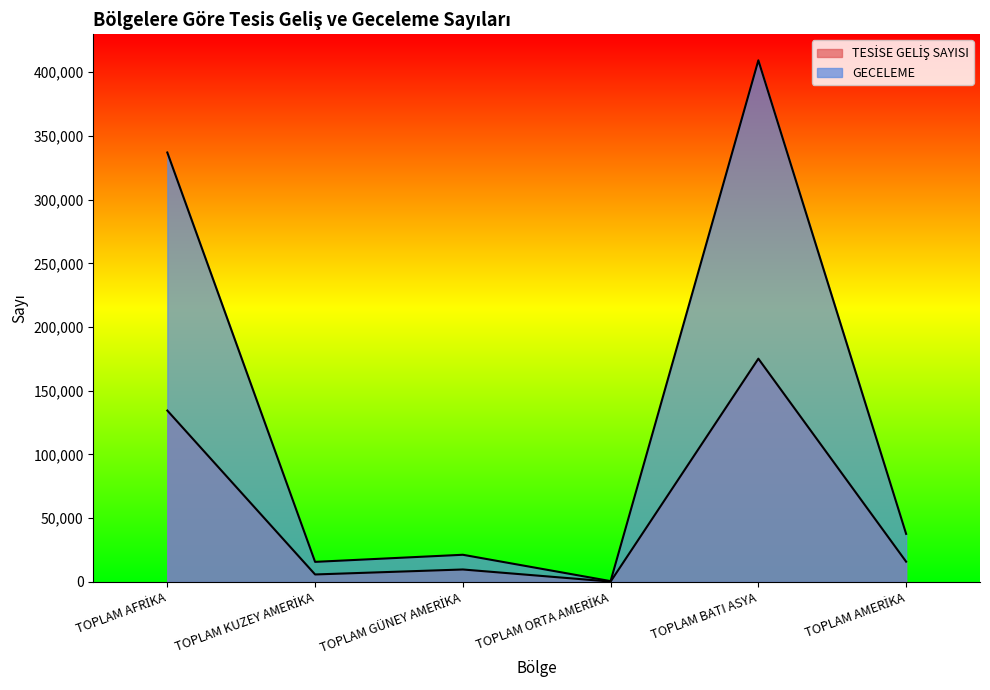

What is the maximum value for TESİSE GELİŞ SAYISI?

175185